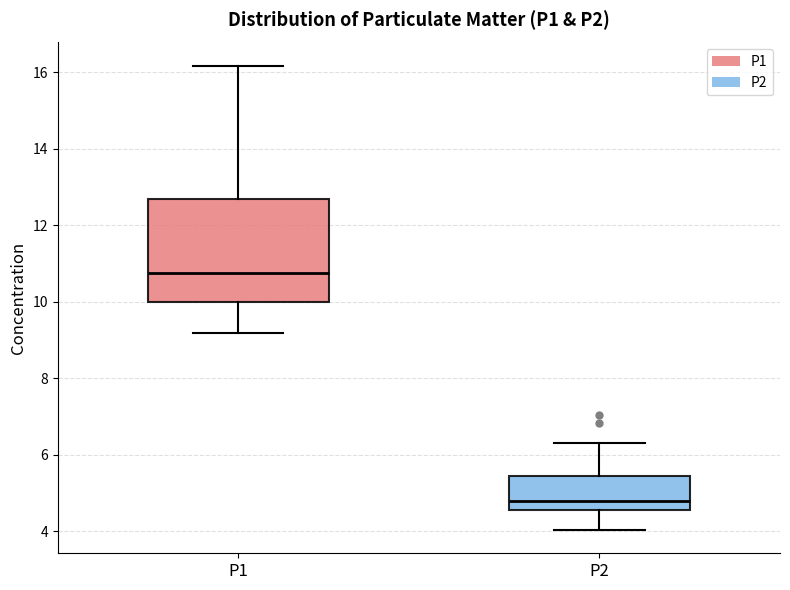

Reading left to right, transcribe this box plot: for each box, give where its median line is, the range the box spans, and where its two whiskers end, as read against the y-axis. The values are not printed on the chart, so give them approximately, as read against the axis.

P1: median 10.8, box 10.0 to 12.6, whiskers 9.2 to 16.2
P2: median 4.8, box 4.6 to 5.4, whiskers 4.0 to 6.4